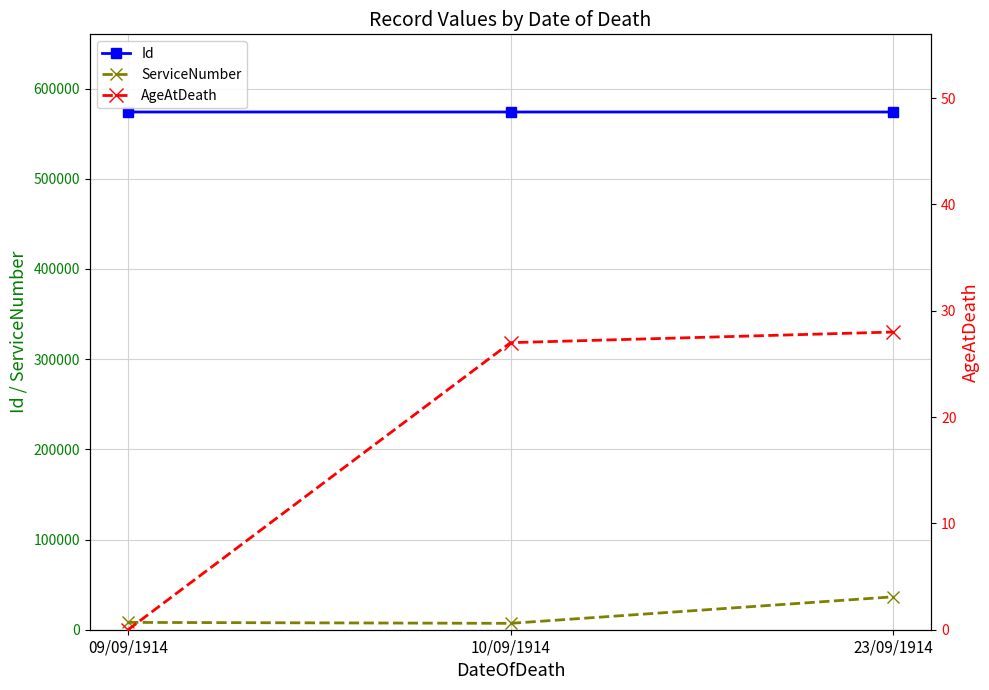

What is the label of the 1st point from the left?

09/09/1914